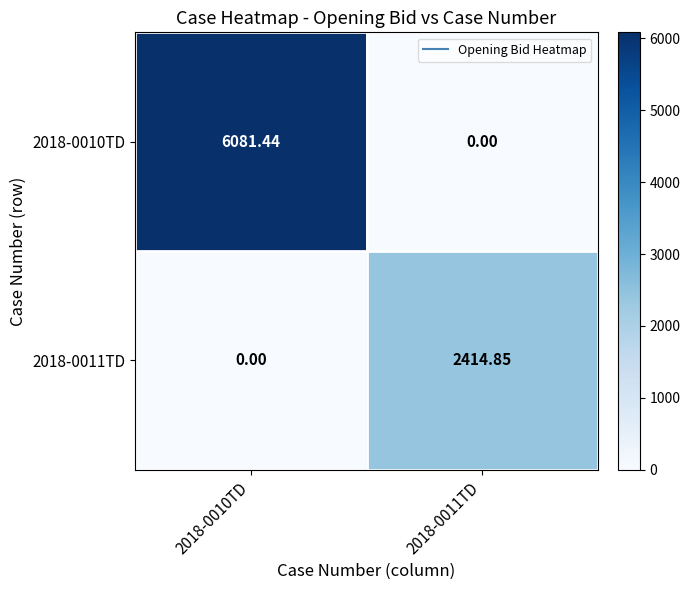

At 2018-0010TD, list the series in order from largest to smallest.

2018-0010TD, 2018-0011TD